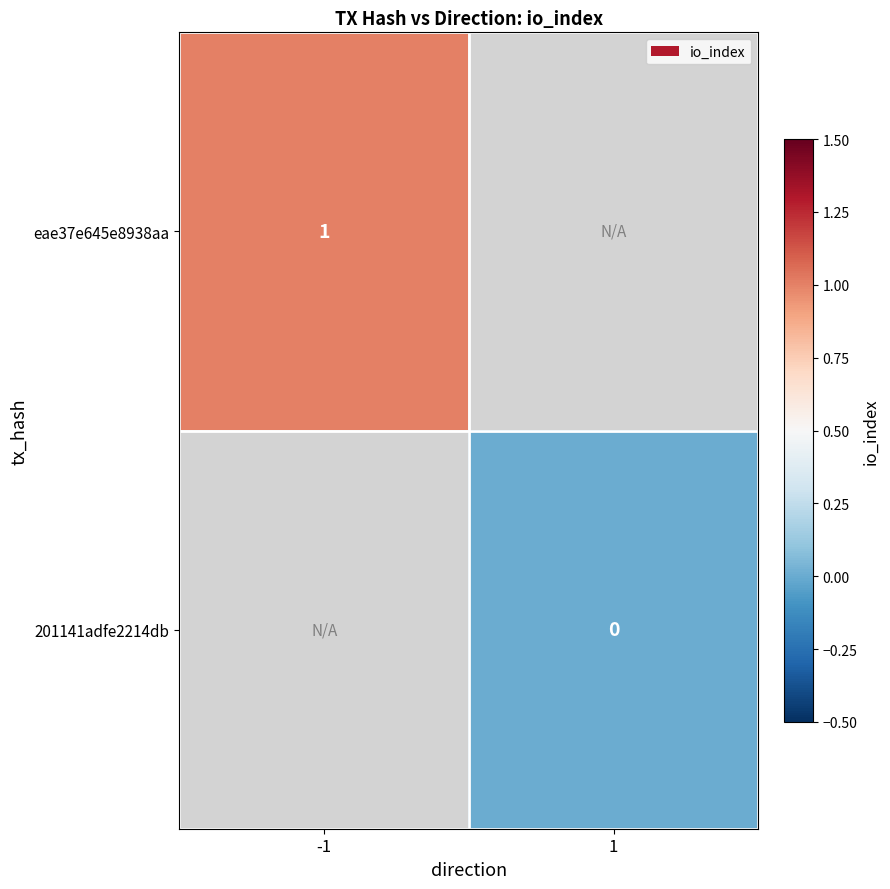

True or false: eae37e645e8938aa has a value of 2 at -1.

False